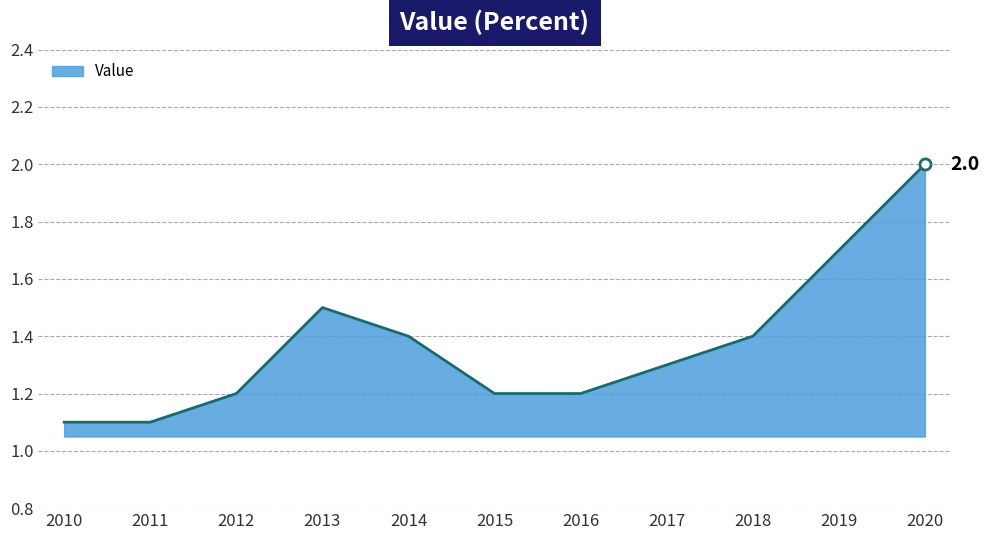

What is the greatest value displayed?

2.0